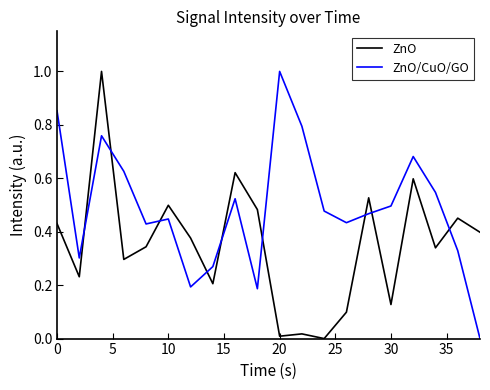

Which series ends up on top after the final intersection of ZnO and ZnO/CuO/GO?

ZnO